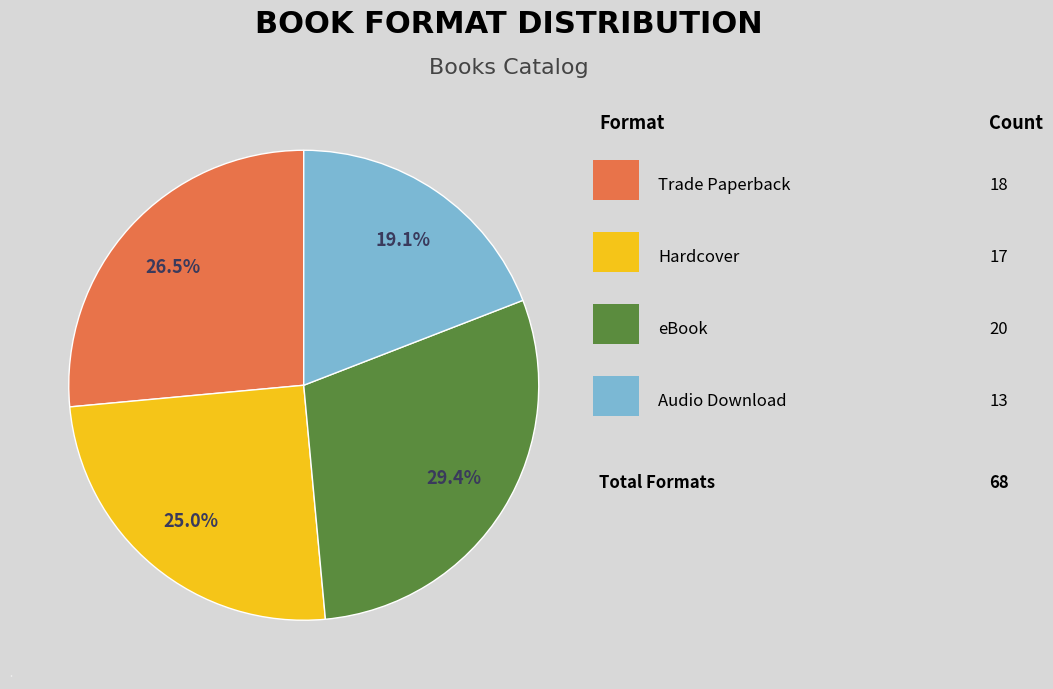

Count the number of slices in the pie.

4